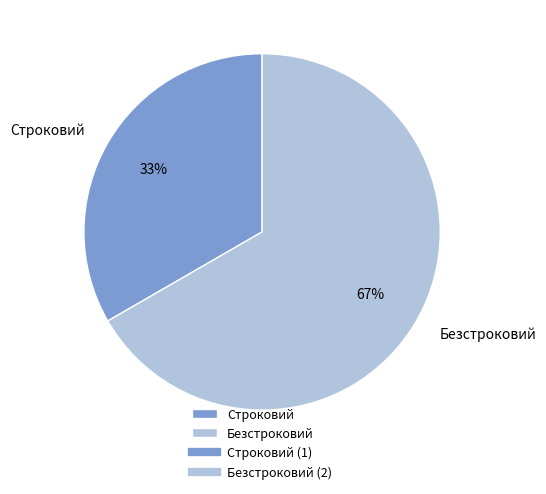

To the nearest percent, what is the average slice percentage?

50%